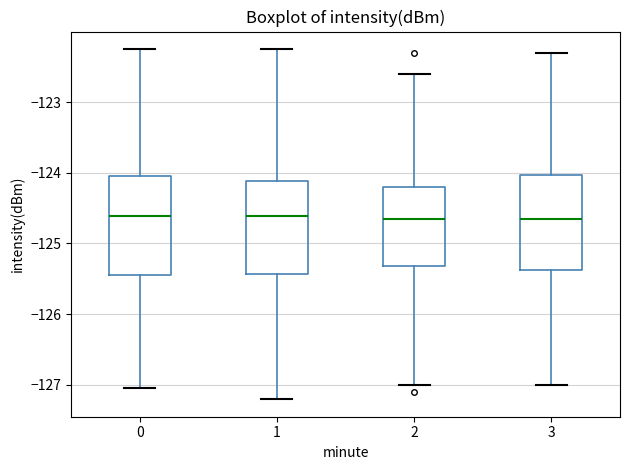

Where does the lower whisker of the box at x = 1 end on the y-axis? The values are not printed on the chart, so give them approximately, as read against the axis.

-127.2